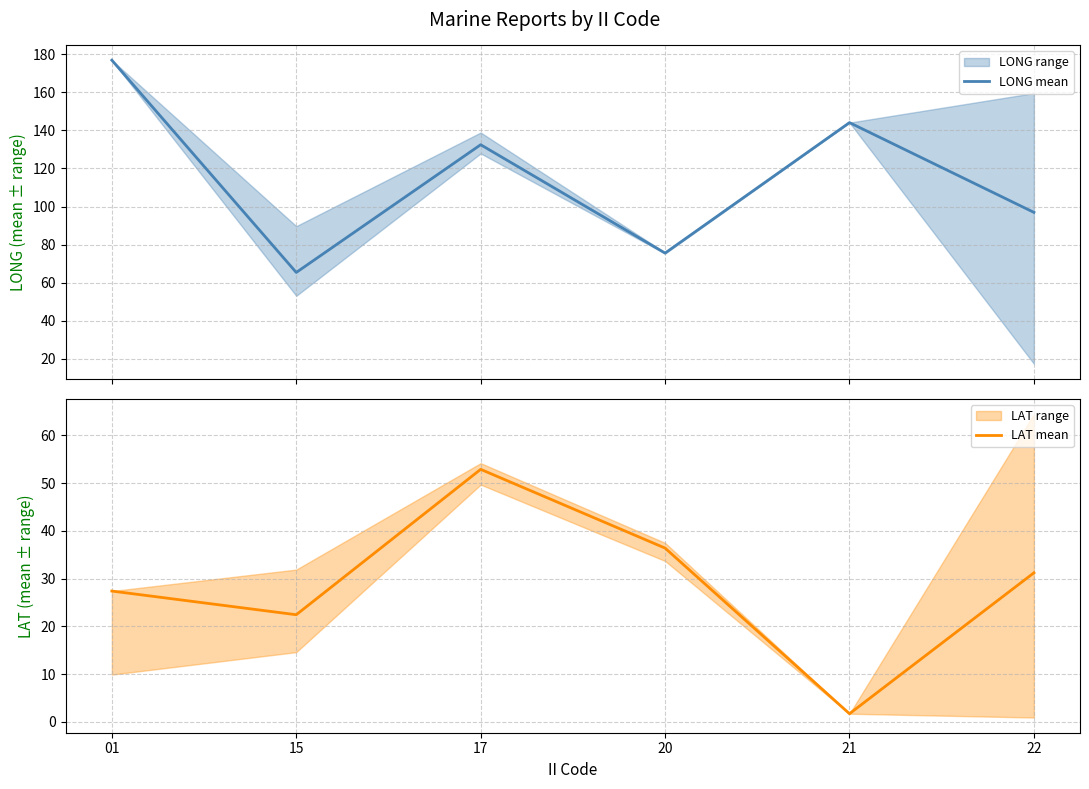

Which has a higher value, 20 or 15?

20